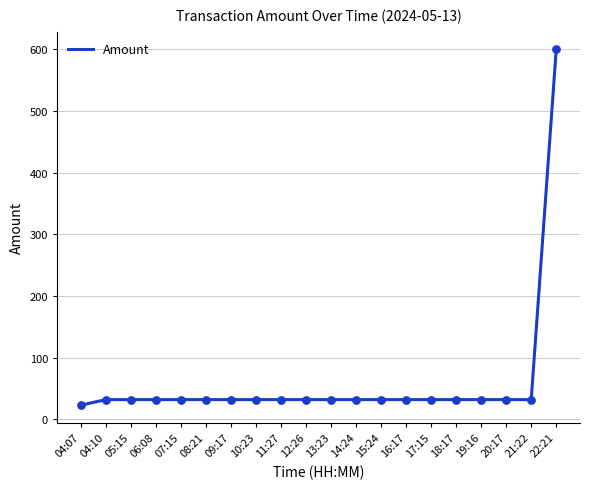

Approximately how many times larger is the value at 04:10 compared to 10:23?

1.0